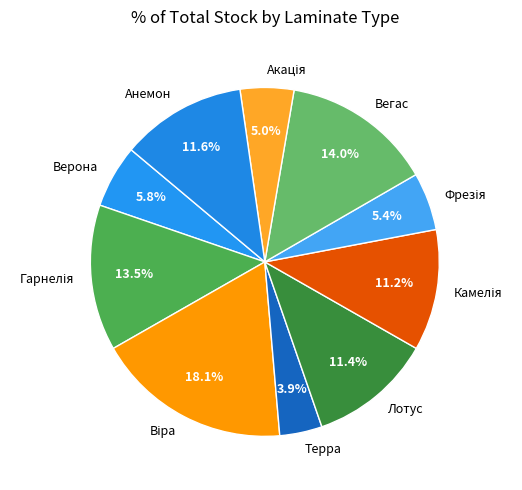

Is there any slice that represents more than half of the pie?

No